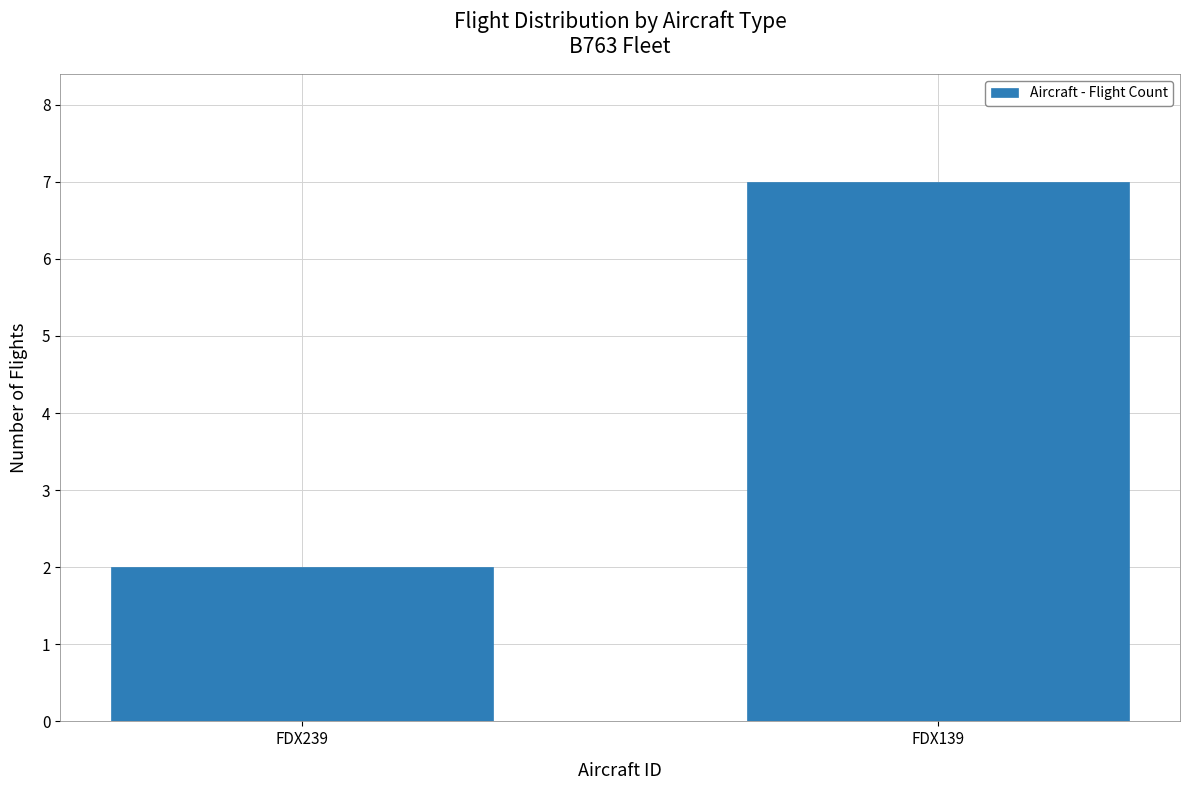

How many data points are less than 7?

1